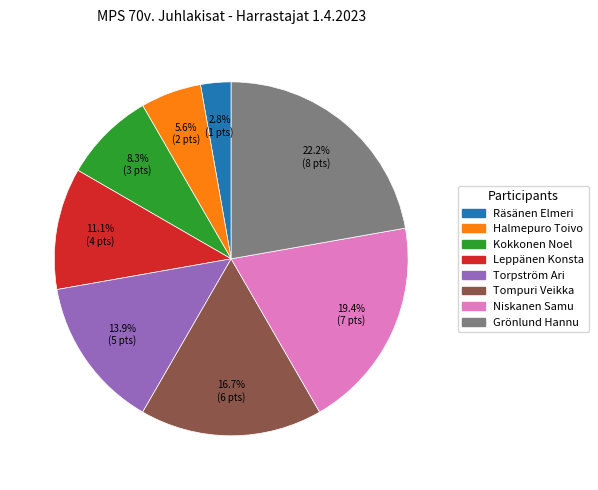

Which category has the biggest portion of the pie?

Grönlund Hannu